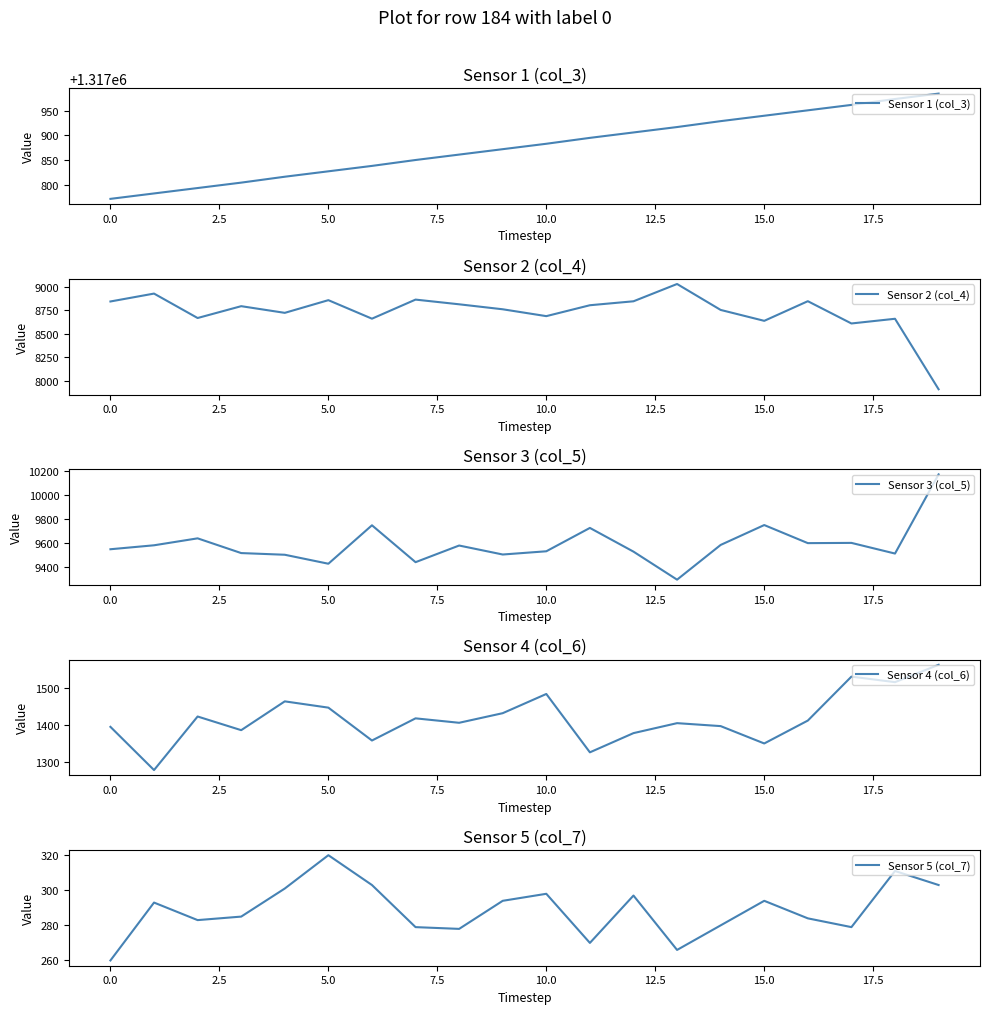

At how many categories does at least one series exceed 1241958?

20